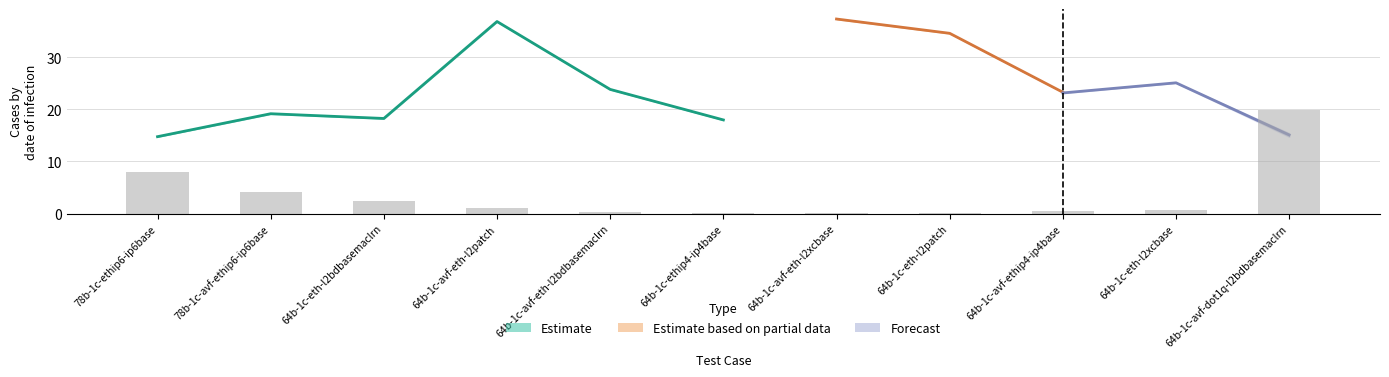

Are the bars grouped side by side (vs. stacked)?

Yes